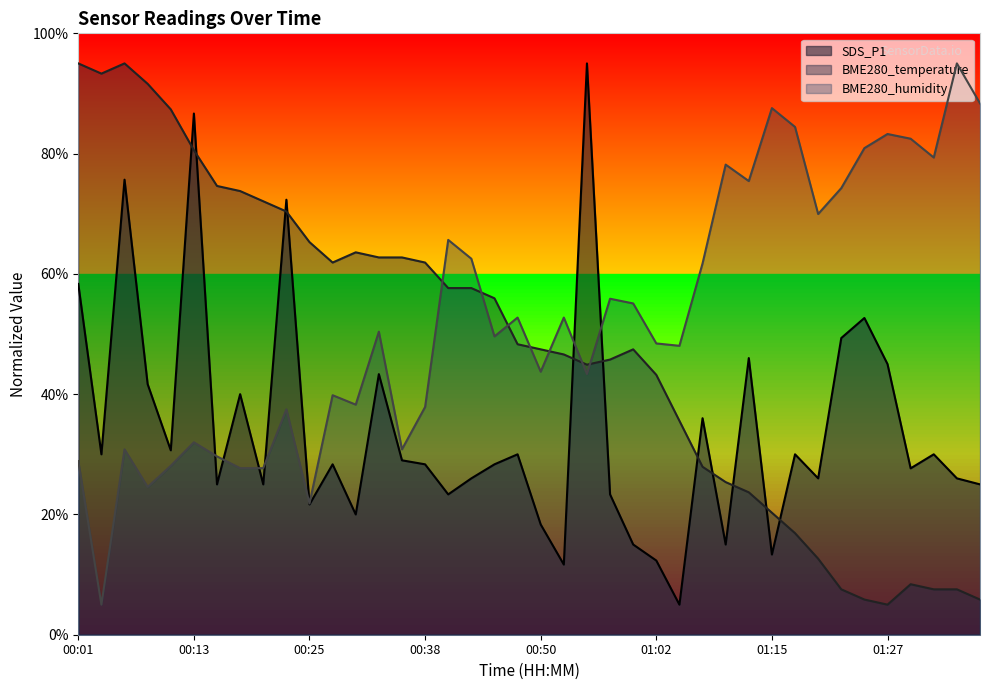

Where do SDS_P1 and BME280_humidity first cross each other?

00:13 and 00:16